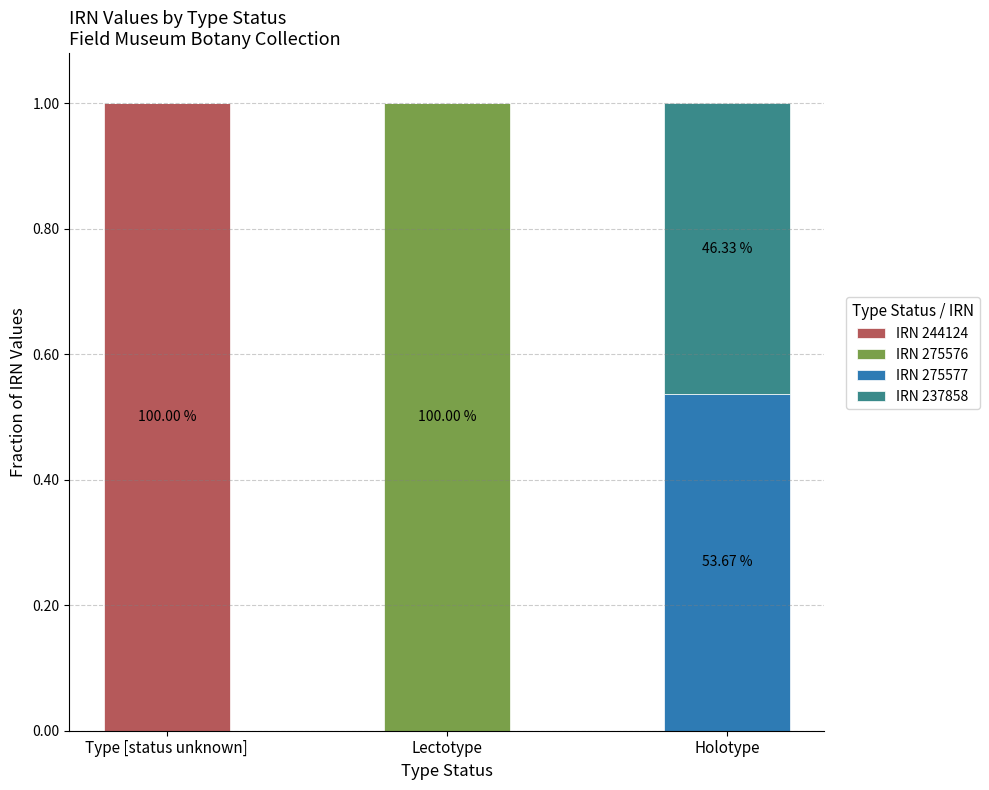

What is the total value across all series at Type [status unknown]?

1.0